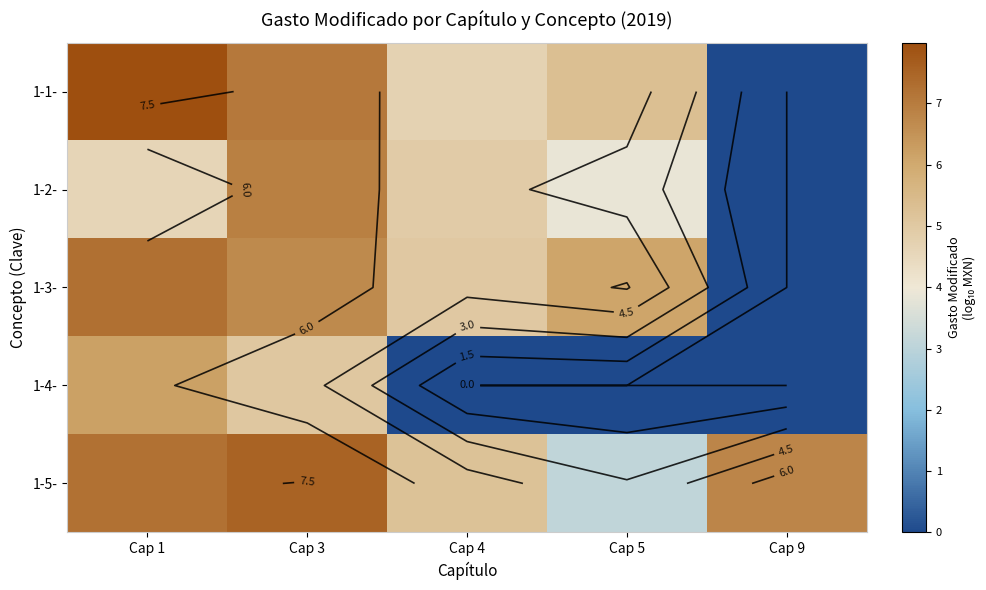

At which category does the chart reach its minimum across all series?

Cap 9